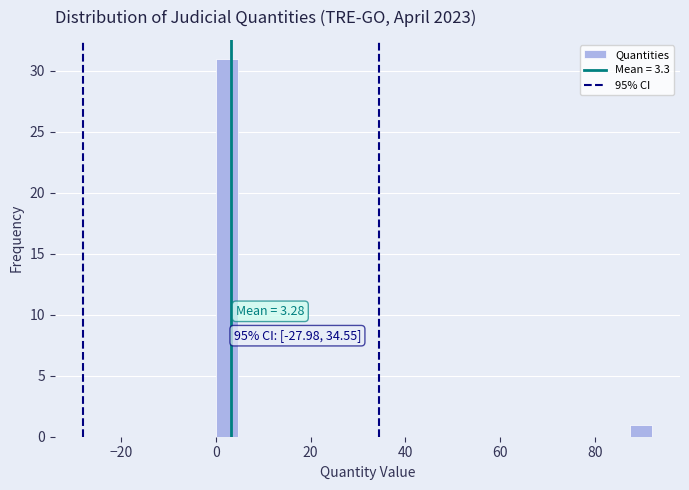

Around what value on the x-axis is the tallest bar? Give the approximate position of its centre, as read against the axis.

2